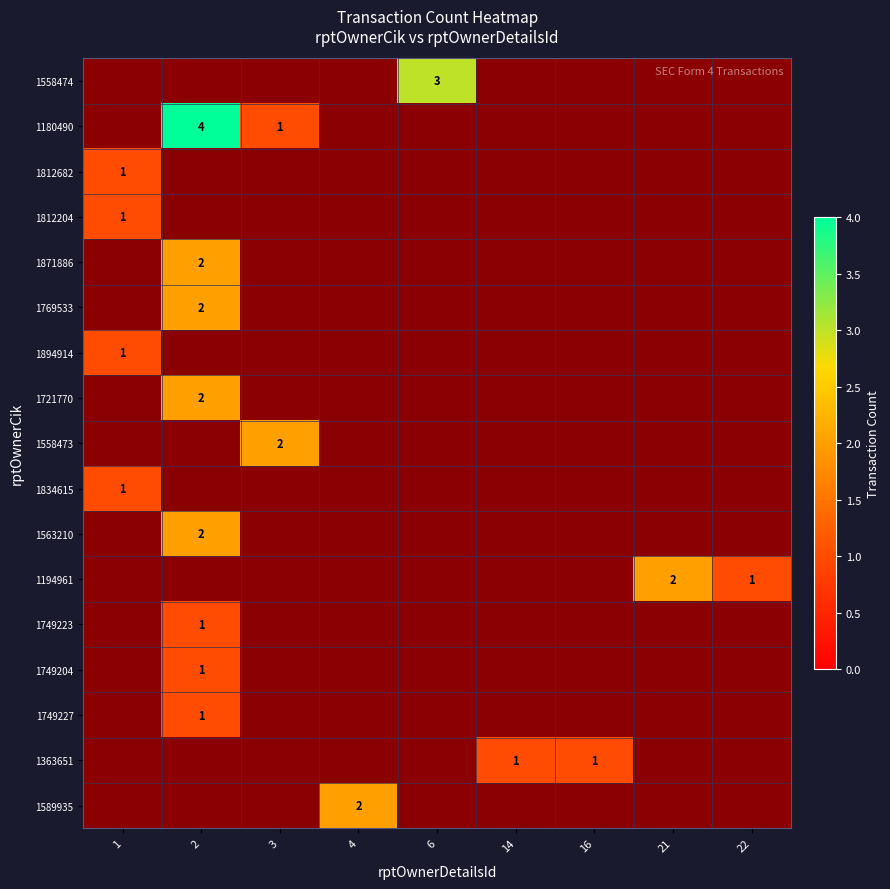

Is it true that 1589935 equals 2 at 4?

True